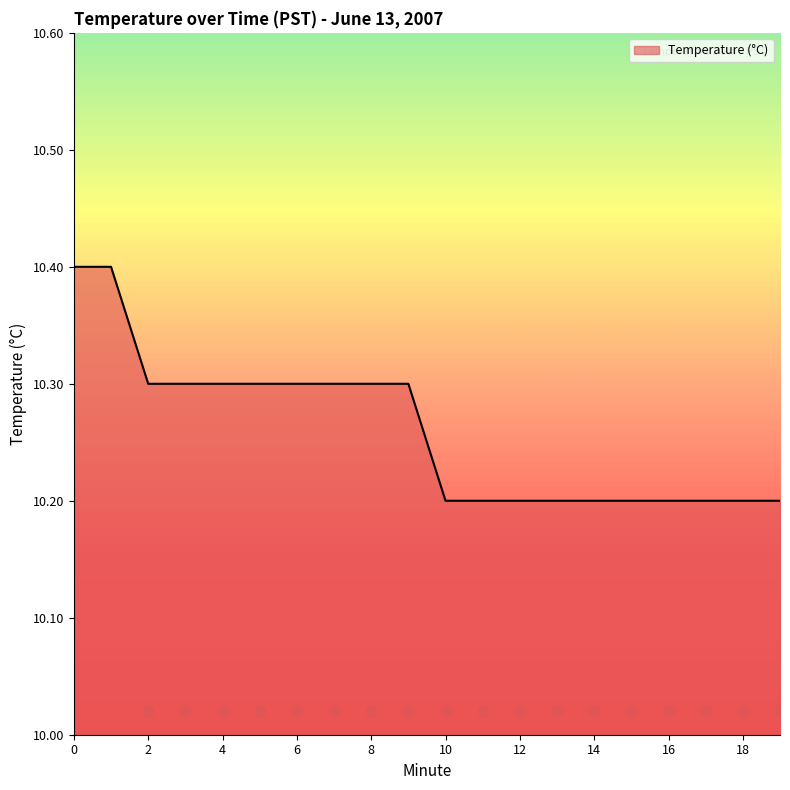

Which has a higher value, 1 or 17?

1